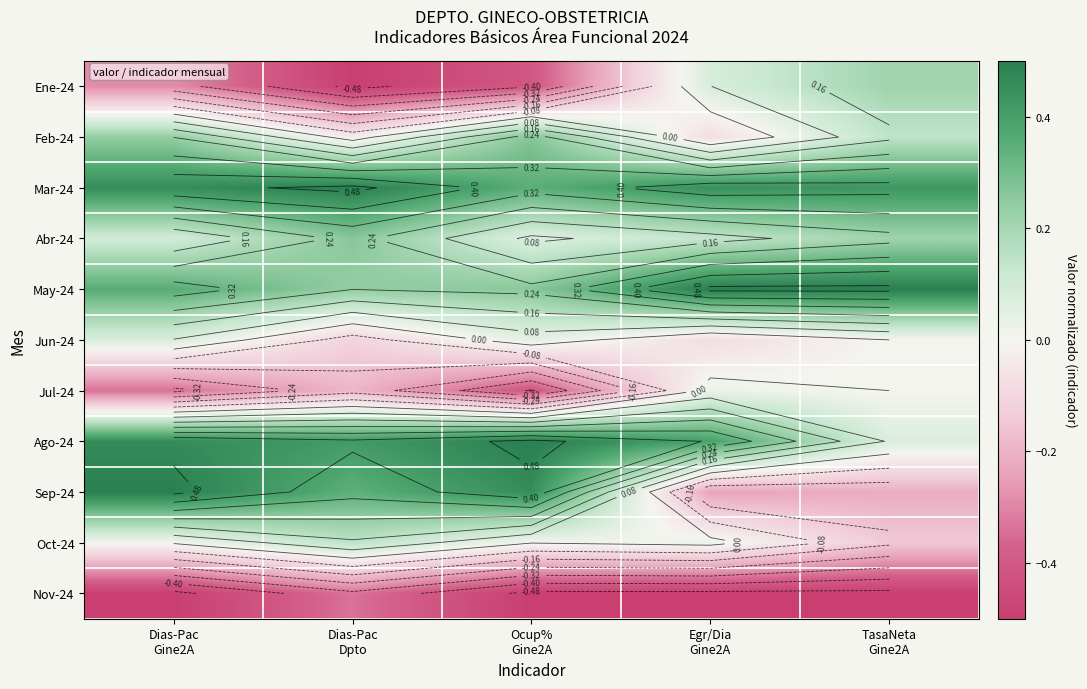

What is the difference between the second highest and minimum values in the May-24 series?

0.3